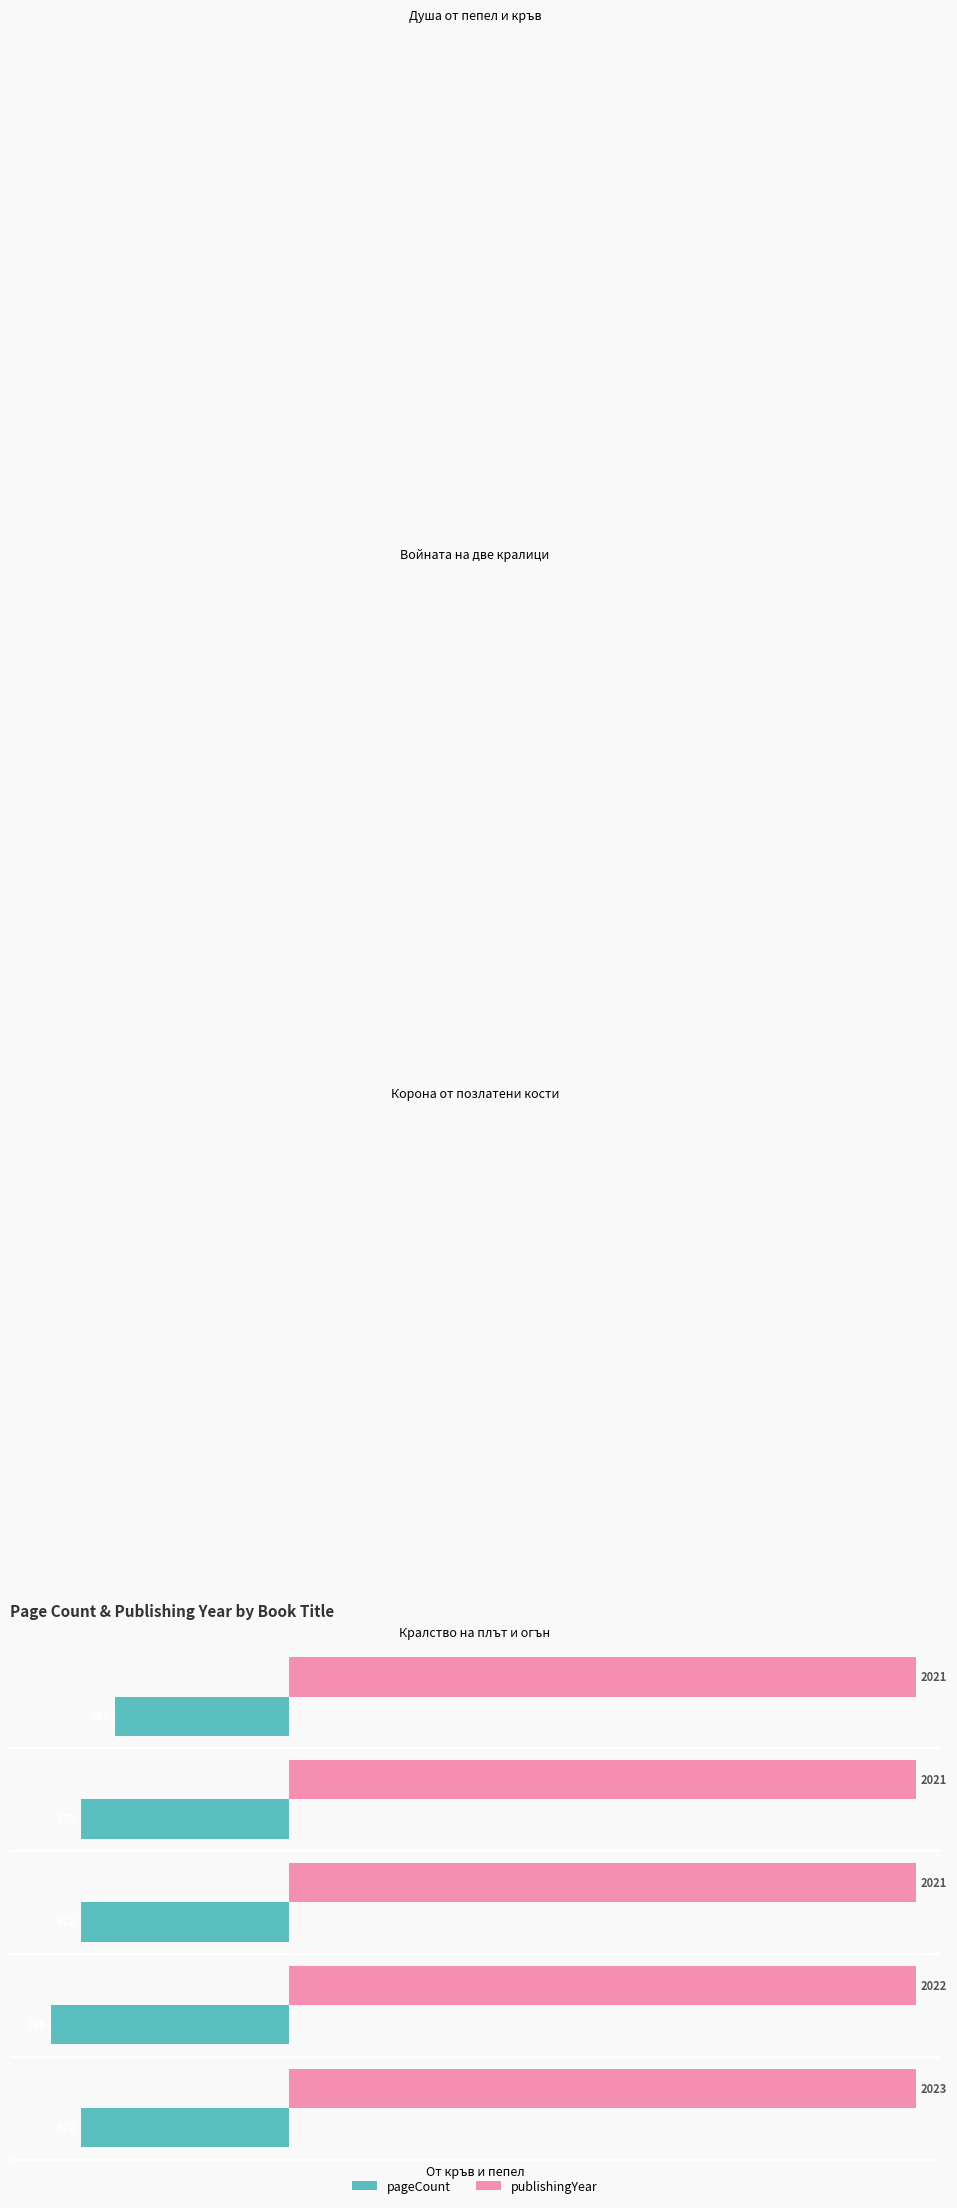

True or false: pageCount has a value of -379 at От кръв и пепел.

False